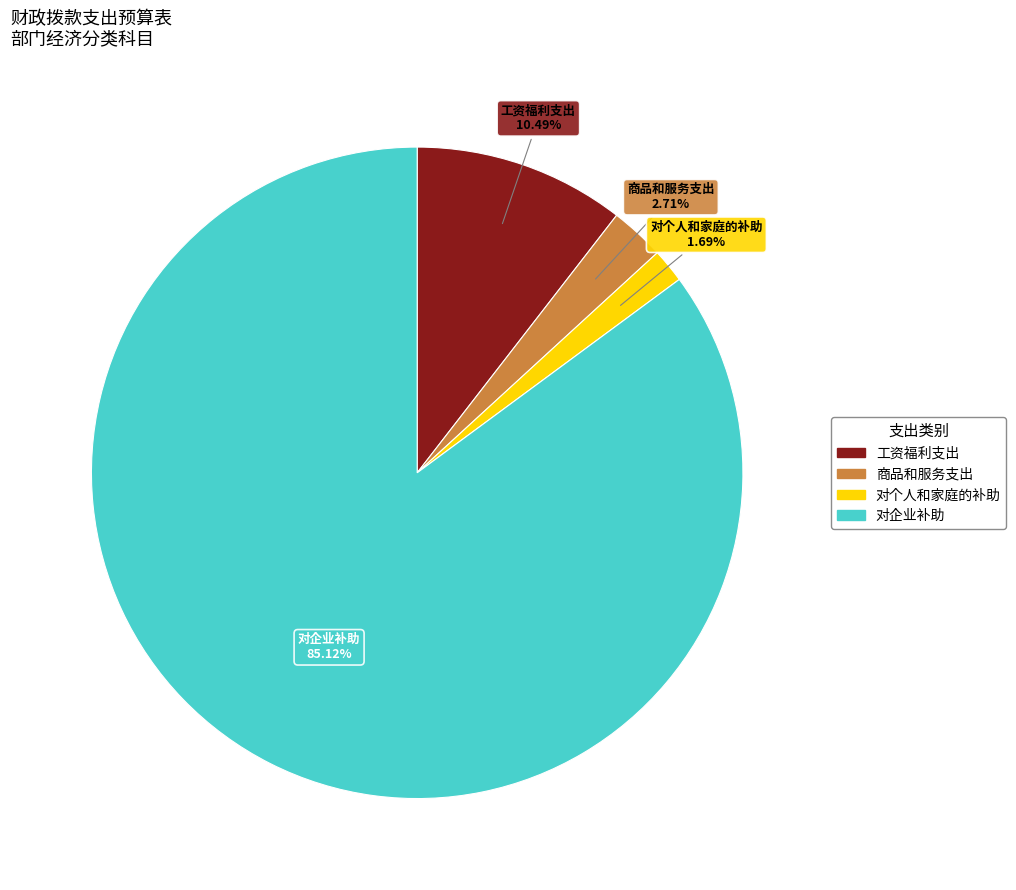

Which category accounts for the majority?

对企业补助